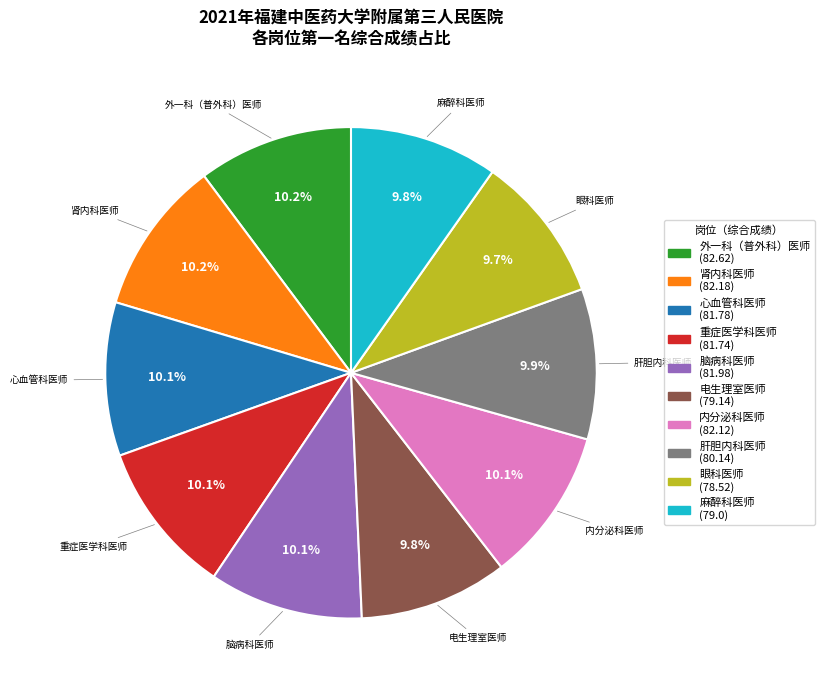

What is the total percentage of 电生理室医师 and 重症医学科医师?

19.9%